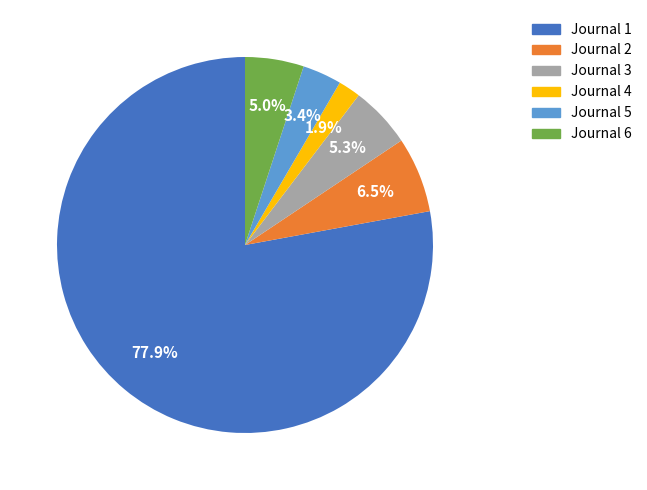

Does any single category account for the majority?

Yes